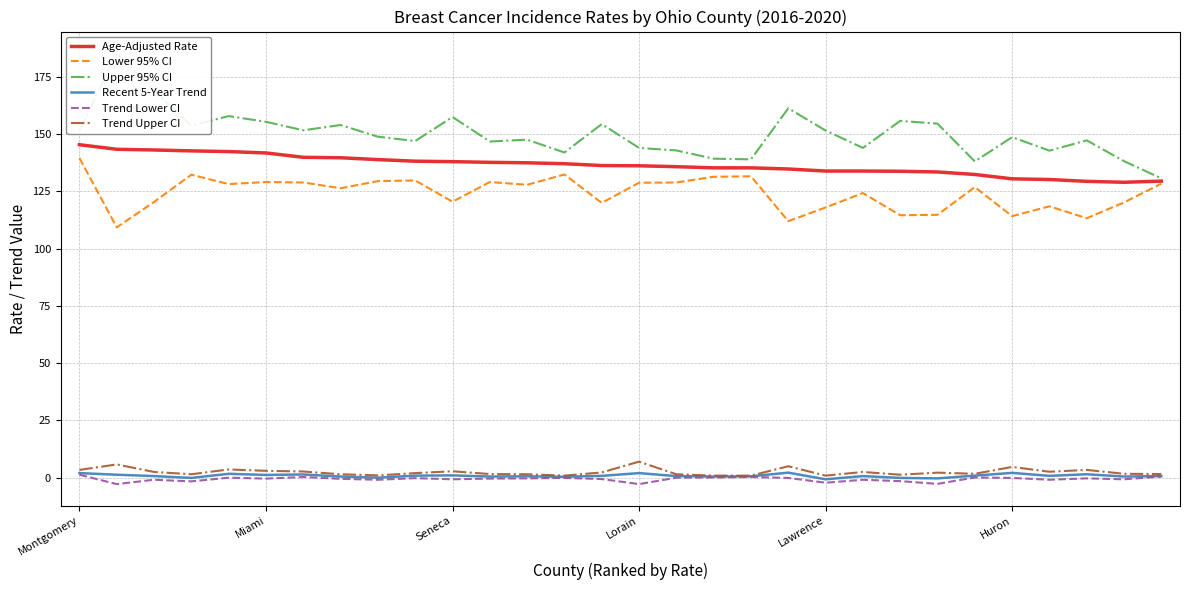

True or false: Trend Upper CI and Lower 95% CI cross at least once.

False